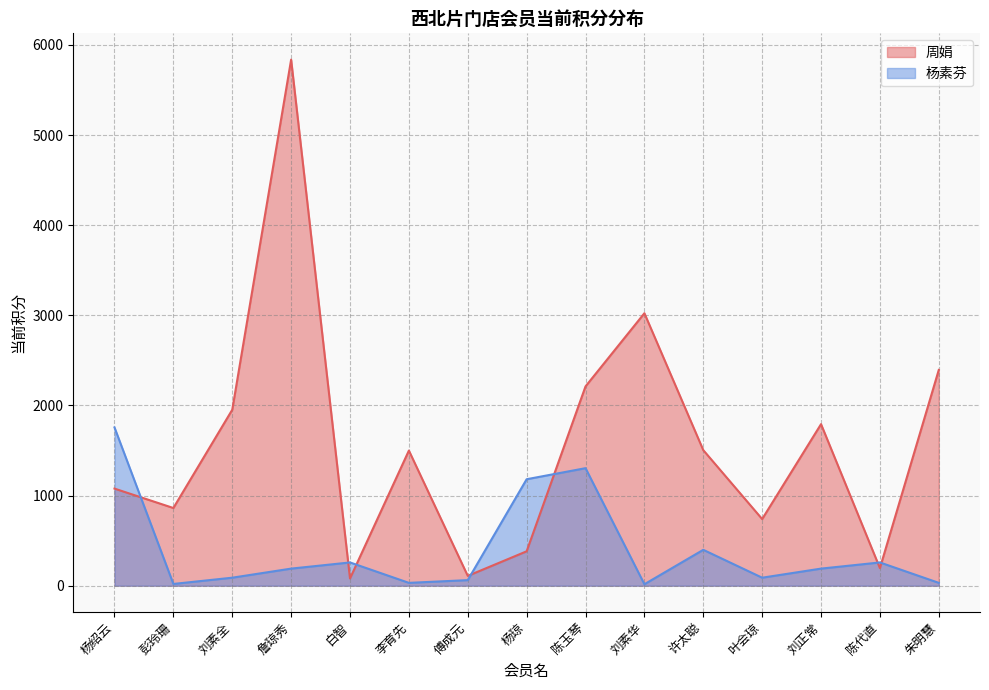

Reading left to right, list all the values displayed in this chart.

周娟: 杨绍云=1077.5	彭玲珊=862.2	刘素全=1952.5	詹琼秀=5836.9	白智=80.4	李育先=1499.5	傅成元=109.0	杨琼=381.8	陈玉琴=2211.5	刘素华=3023.3	许太聪=1504.1	叶会琼=739.6	刘正常=1792.6	陈代直=195.2	朱明慧=2394.5
杨素芬: 杨绍云=1756.3	彭玲珊=19.6	刘素全=88.9	詹琼秀=189.7	白智=258.1	李育先=31.7	傅成元=61.9	杨琼=1181.3	陈玉琴=1304.1	刘素华=16.4	许太聪=398.2	叶会琼=88.9	刘正常=189.7	陈代直=258.1	朱明慧=31.7